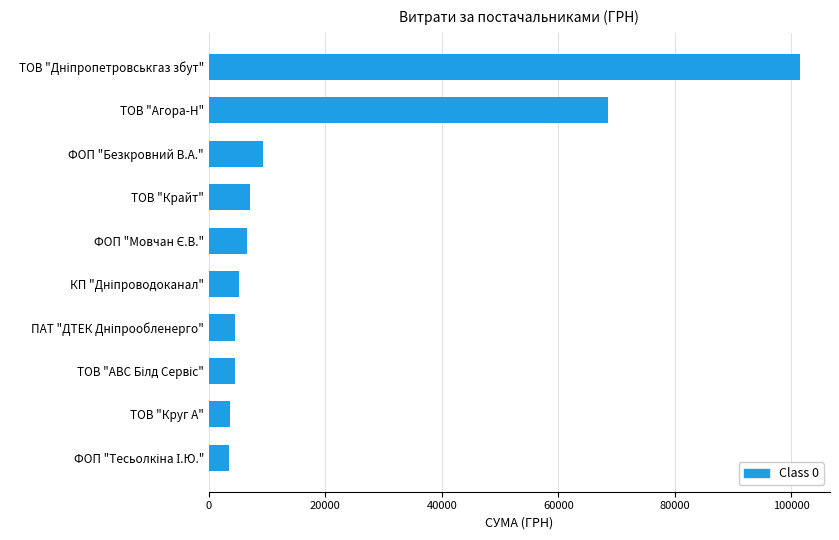

What is the sum of all values?

214269.3